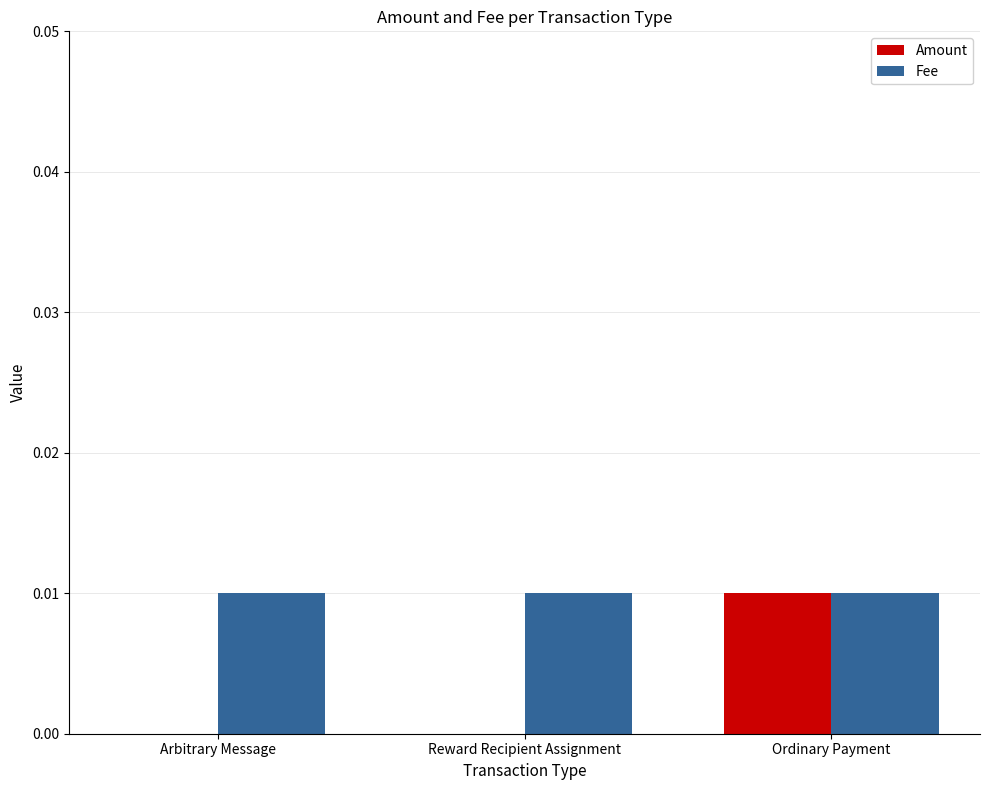

Is the value of Fee at Reward Recipient Assignment greater than the value of Amount at Reward Recipient Assignment?

Yes